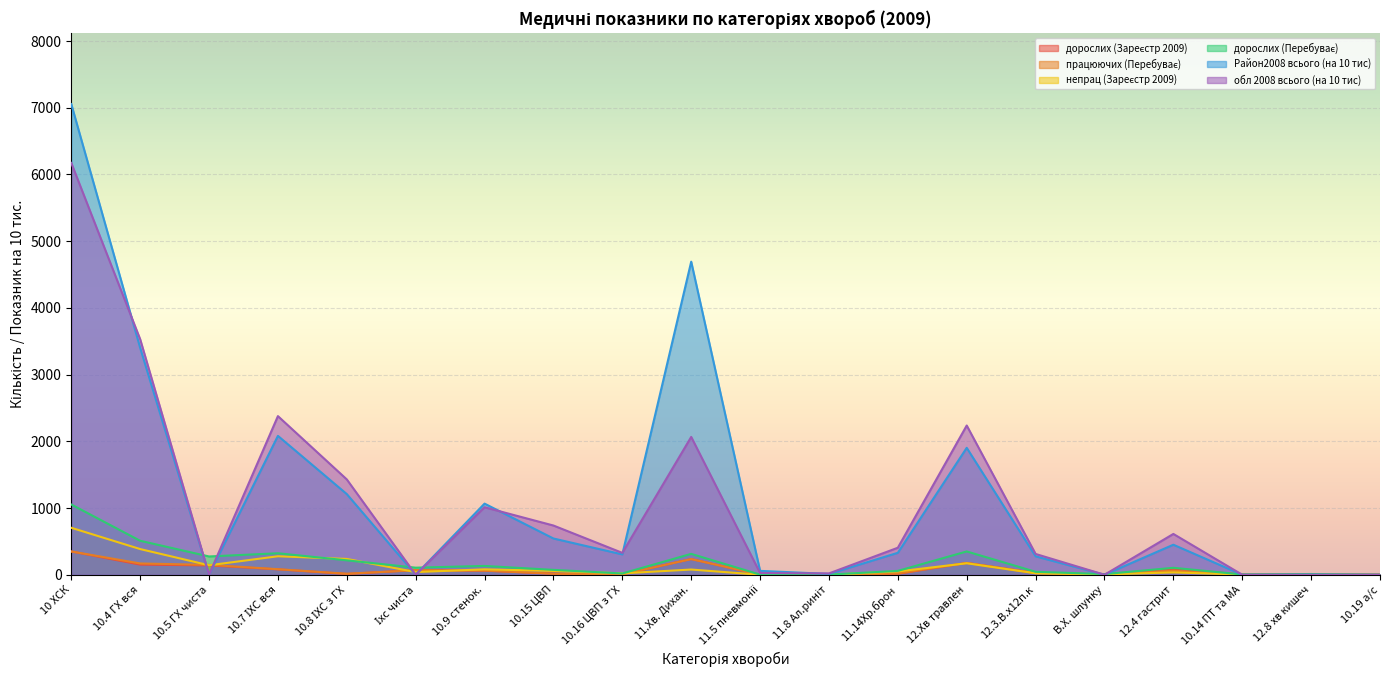

What is the difference between the maximum and minimum values in the працюючих (Перебуває) series?

349.0